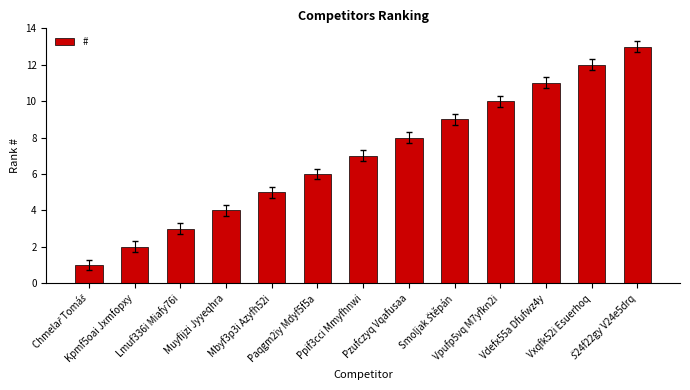

The value at Vpufp5vq M7yfkn2i is 3. True or false?

False